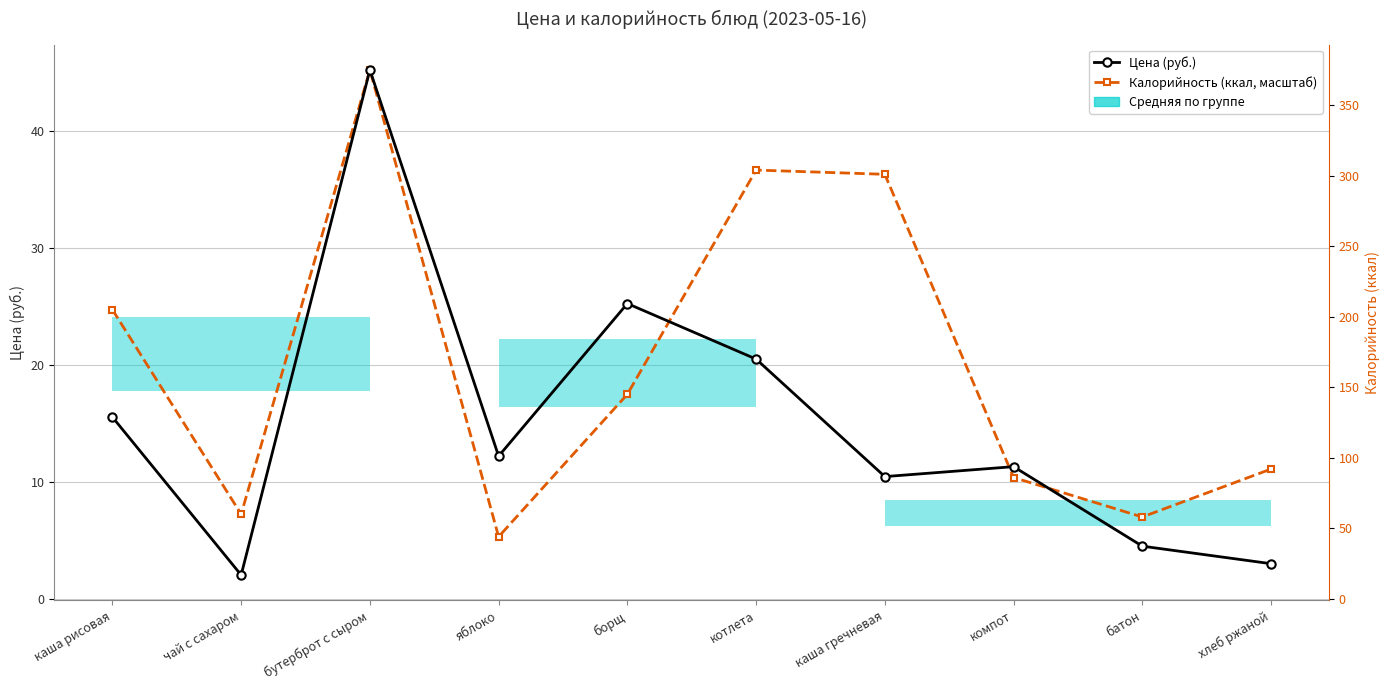

How many interior local peaks does the Калорийность (ккал, масштаб) series have?

2